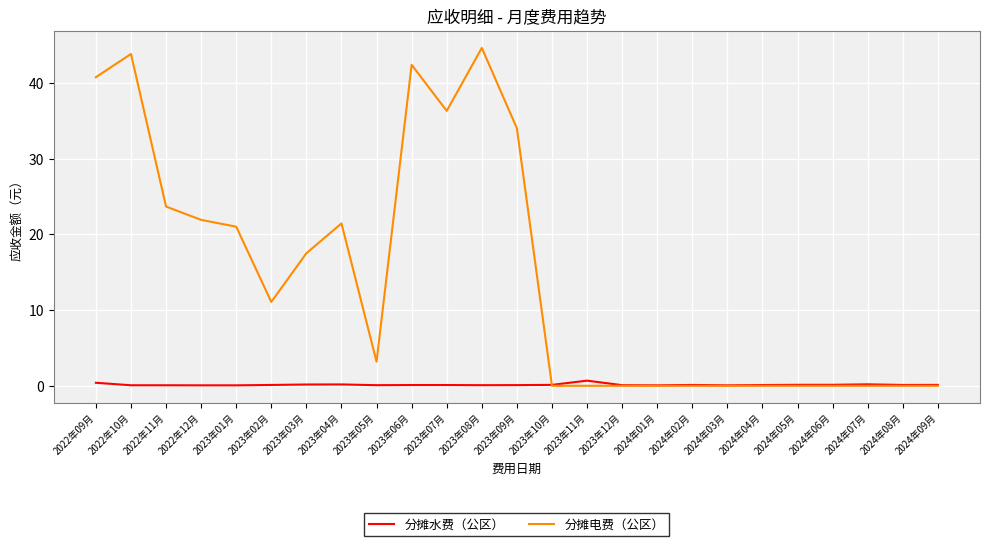

How many distinct data groups are displayed?

2